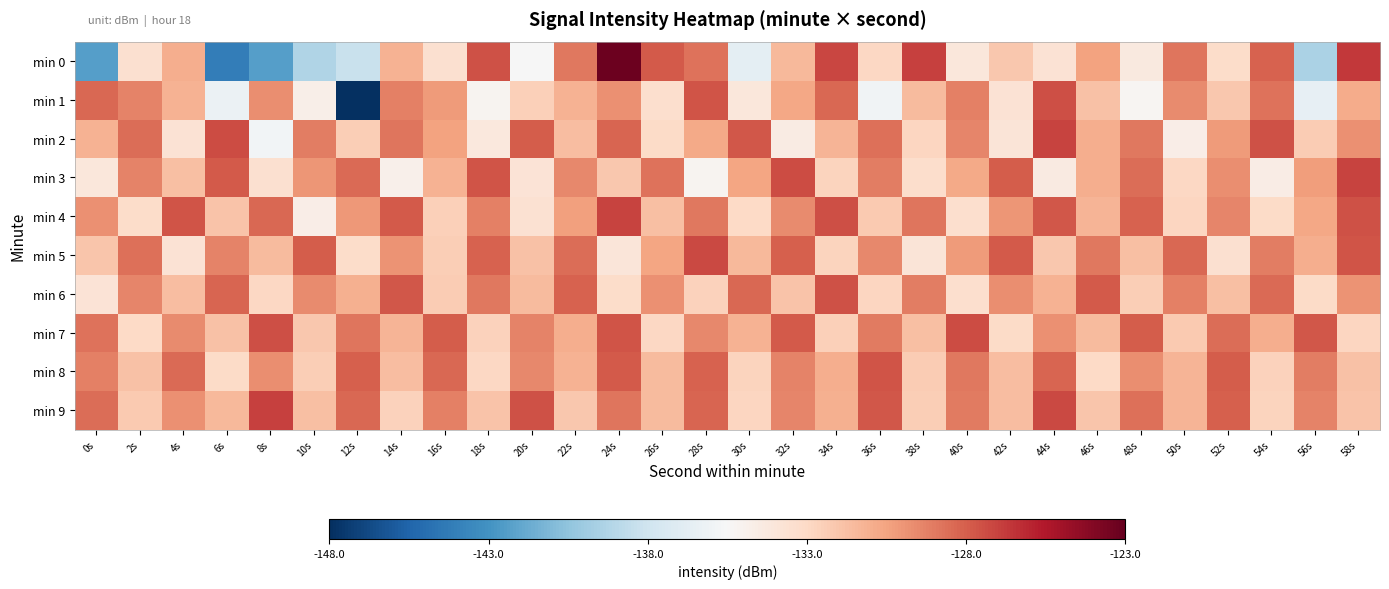

Reading left to right, list all the values displayed in this chart.

min 0: 0s=-142.4	2s=-133.5	4s=-130.9	6s=-144.2	8s=-142.4	10s=-139.2	12s=-138.3	14s=-131.2	16s=-133.5	18s=-127.5	20s=-135.5	22s=-128.9	24s=-123.2	26s=-127.9	28s=-128.7	30s=-136.7	32s=-131.4	34s=-127.1	36s=-132.9	38s=-126.9	40s=-134.1	42s=-132.1	44s=-133.7	46s=-130.4	48s=-134.3	50s=-128.8	52s=-133.2	54s=-128.1	56s=-139.4	58s=-126.7
min 1: 0s=-128.3	2s=-129.3	4s=-131.2	6s=-136.3	8s=-129.7	10s=-134.7	12s=-148.2	14s=-129.2	16s=-130.2	18s=-135.1	20s=-132.5	22s=-131.2	24s=-129.8	26s=-133.4	28s=-127.6	30s=-134.1	32s=-130.7	34s=-128.3	36s=-135.9	38s=-131.5	40s=-129.2	42s=-133.7	44s=-127.4	46s=-131.8	48s=-135.3	50s=-129.6	52s=-132.1	54s=-128.7	56s=-136.5	58s=-130.9
min 2: 0s=-131.2	2s=-128.5	4s=-133.7	6s=-127.3	8s=-135.8	10s=-129.1	12s=-132.4	14s=-128.8	16s=-130.5	18s=-134.2	20s=-127.9	22s=-131.6	24s=-128.2	26s=-133.1	28s=-130.8	30s=-127.7	32s=-134.5	34s=-131.3	36s=-128.6	38s=-132.8	40s=-129.4	42s=-133.9	44s=-127.1	46s=-131.0	48s=-128.9	50s=-134.7	52s=-130.2	54s=-127.5	56s=-132.3	58s=-129.8
min 3: 0s=-134.1	2s=-129.3	4s=-131.7	6s=-127.8	8s=-133.5	10s=-130.0	12s=-128.4	14s=-134.9	16s=-131.2	18s=-127.6	20s=-133.8	22s=-129.5	24s=-132.1	26s=-128.7	28s=-135.2	30s=-130.6	32s=-127.3	34s=-132.7	36s=-129.1	38s=-133.3	40s=-130.8	42s=-127.9	44s=-134.4	46s=-131.0	48s=-128.5	50s=-132.9	52s=-129.7	54s=-134.6	56s=-130.3	58s=-127.1
min 4: 0s=-129.8	2s=-133.2	4s=-127.6	6s=-131.9	8s=-128.3	10s=-134.7	12s=-130.1	14s=-127.8	16s=-132.5	18s=-129.2	20s=-133.6	22s=-130.4	24s=-127.1	26s=-131.7	28s=-128.9	30s=-133.0	32s=-129.6	34s=-127.4	36s=-132.2	38s=-128.8	40s=-133.4	42s=-130.0	44s=-127.7	46s=-131.3	48s=-128.1	50s=-132.8	52s=-129.4	54s=-133.1	56s=-130.7	58s=-127.5
min 5: 0s=-132.0	2s=-128.6	4s=-133.7	6s=-129.3	8s=-131.5	10s=-127.9	12s=-133.2	14s=-129.9	16s=-132.4	18s=-128.1	20s=-131.8	22s=-128.5	24s=-134.0	26s=-130.6	28s=-127.2	30s=-131.4	32s=-128.0	34s=-132.7	36s=-129.5	38s=-133.9	40s=-130.2	42s=-127.8	44s=-132.1	46s=-128.9	48s=-131.7	50s=-128.3	52s=-133.5	54s=-129.1	56s=-131.0	58s=-127.6
min 6: 0s=-133.8	2s=-129.4	4s=-131.6	6s=-128.2	8s=-132.9	10s=-129.6	12s=-131.1	14s=-127.7	16s=-132.3	18s=-128.9	20s=-131.5	22s=-128.1	24s=-133.2	26s=-129.8	28s=-132.6	30s=-128.3	32s=-131.9	34s=-127.5	36s=-132.8	38s=-129.1	40s=-133.4	42s=-129.7	44s=-131.2	46s=-127.8	48s=-132.4	50s=-129.2	52s=-131.7	54s=-128.4	56s=-133.1	58s=-129.9
min 7: 0s=-128.7	2s=-133.0	4s=-129.6	6s=-131.8	8s=-127.4	10s=-132.1	12s=-128.8	14s=-131.3	16s=-127.9	18s=-132.6	20s=-129.3	22s=-131.0	24s=-127.6	26s=-132.9	28s=-129.5	30s=-131.2	32s=-127.8	34s=-132.5	36s=-129.0	38s=-131.7	40s=-127.3	42s=-133.1	44s=-129.8	46s=-131.5	48s=-127.9	50s=-132.2	52s=-128.5	54s=-131.0	56s=-127.7	58s=-132.8
min 8: 0s=-129.2	2s=-131.8	4s=-128.4	6s=-133.1	8s=-129.7	10s=-132.4	12s=-128.0	14s=-131.6	16s=-128.3	18s=-132.9	20s=-129.5	22s=-131.2	24s=-127.8	26s=-131.5	28s=-128.1	30s=-132.7	32s=-129.3	34s=-131.0	36s=-127.6	38s=-132.3	40s=-128.9	42s=-131.6	44s=-128.2	46s=-133.0	48s=-129.7	50s=-131.3	52s=-127.9	54s=-132.6	56s=-129.1	58s=-131.8
min 9: 0s=-128.5	2s=-132.2	4s=-129.8	6s=-131.4	8s=-127.0	10s=-131.7	12s=-128.3	14s=-132.6	16s=-129.2	18s=-131.9	20s=-127.5	22s=-132.1	24s=-128.8	26s=-131.5	28s=-128.2	30s=-132.8	32s=-129.4	34s=-131.1	36s=-127.7	38s=-132.4	40s=-129.0	42s=-131.6	44s=-127.2	46s=-132.0	48s=-128.6	50s=-131.3	52s=-128.0	54s=-132.7	56s=-129.3	58s=-131.9